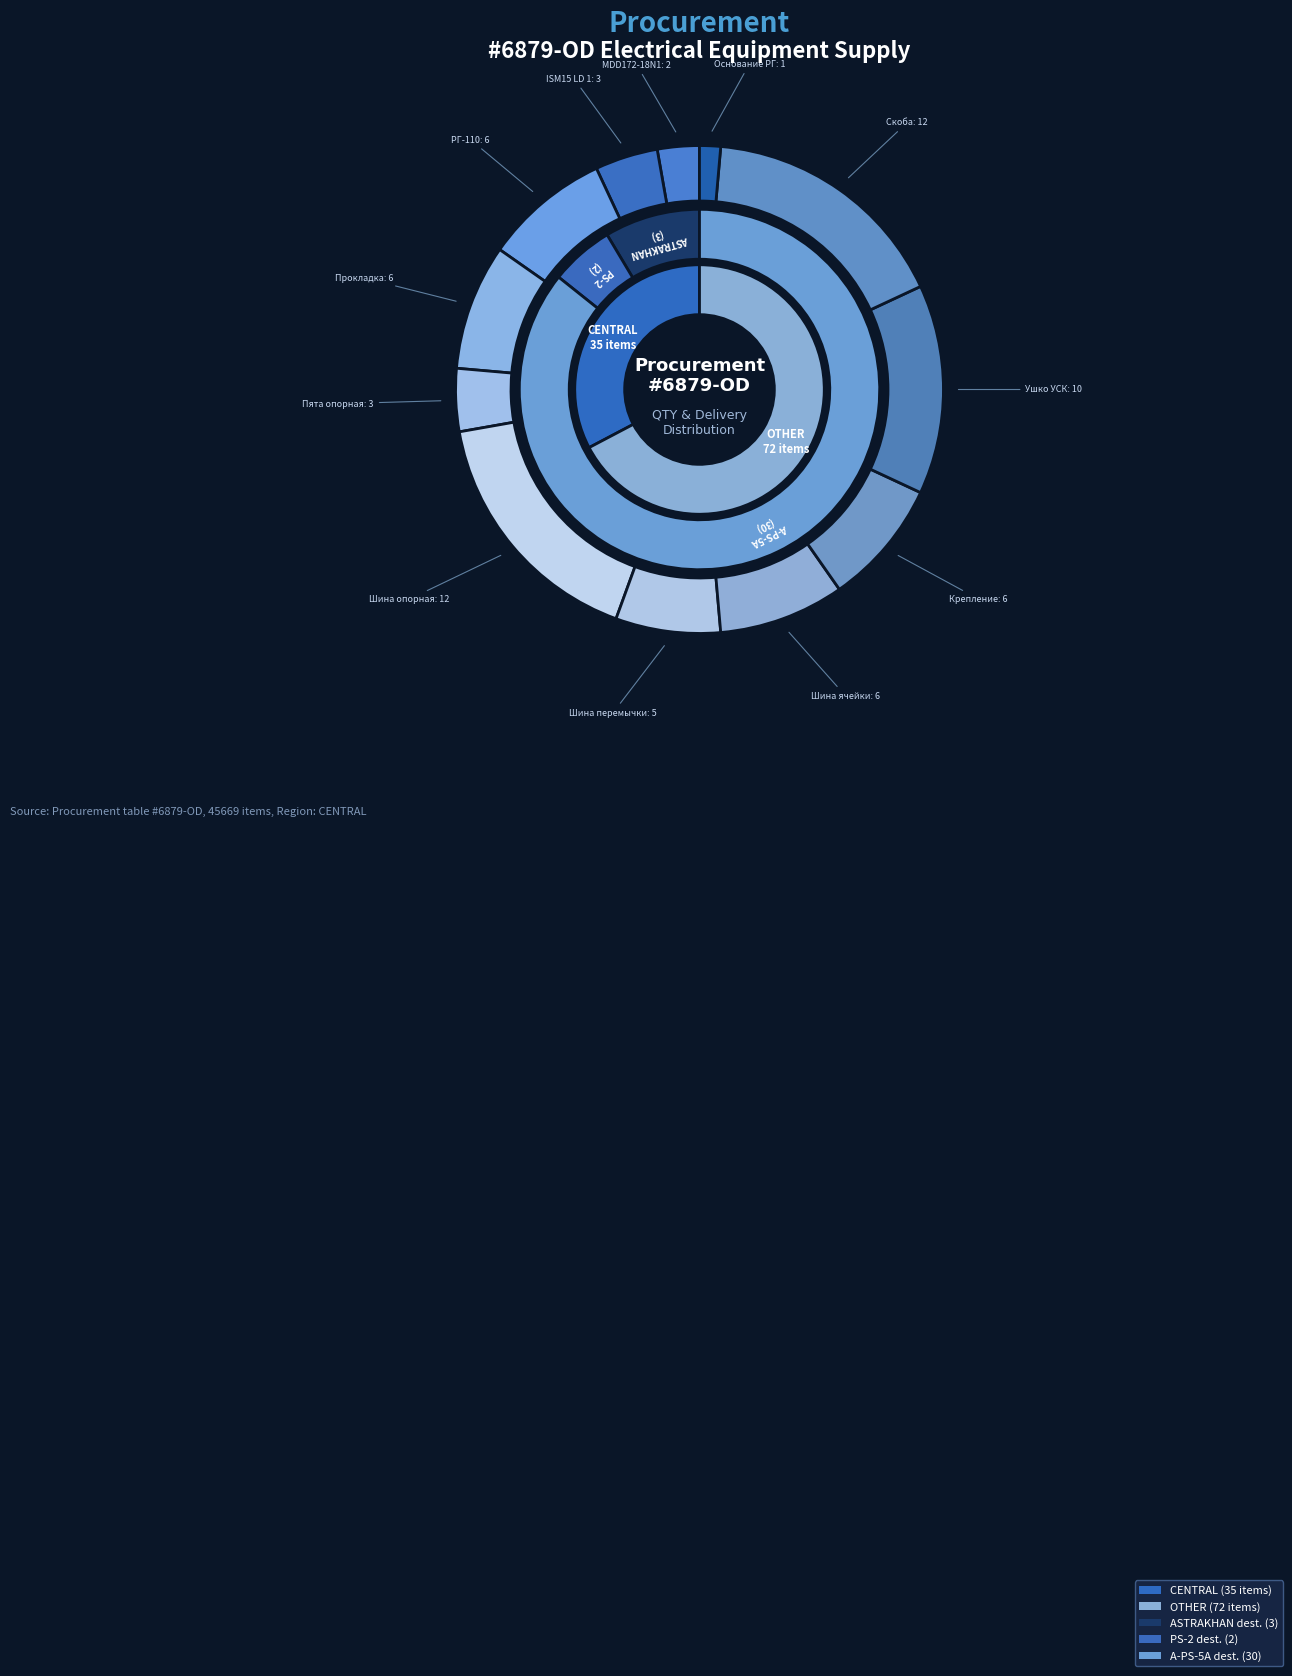

Do 45669 and 45669 together represent more than half of the pie?

No